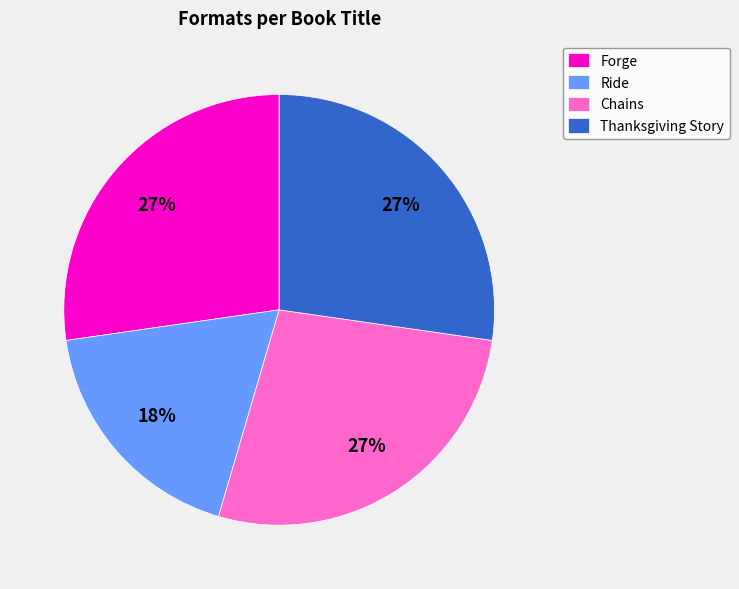

Does any single category account for the majority?

No